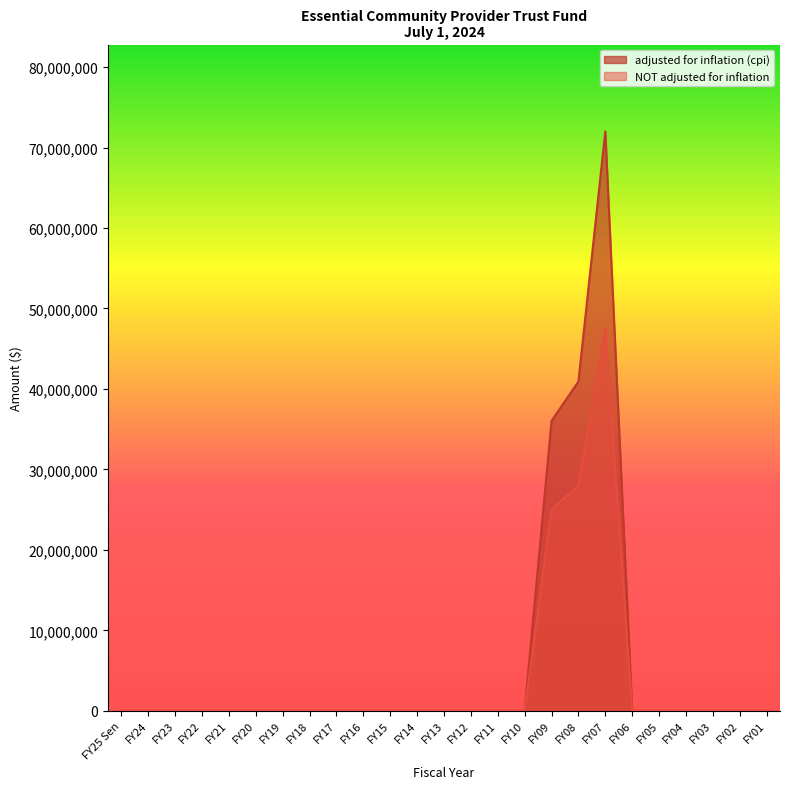

True or false: NOT adjusted for inflation and adjusted for inflation (cpi) intersect in this chart.

False